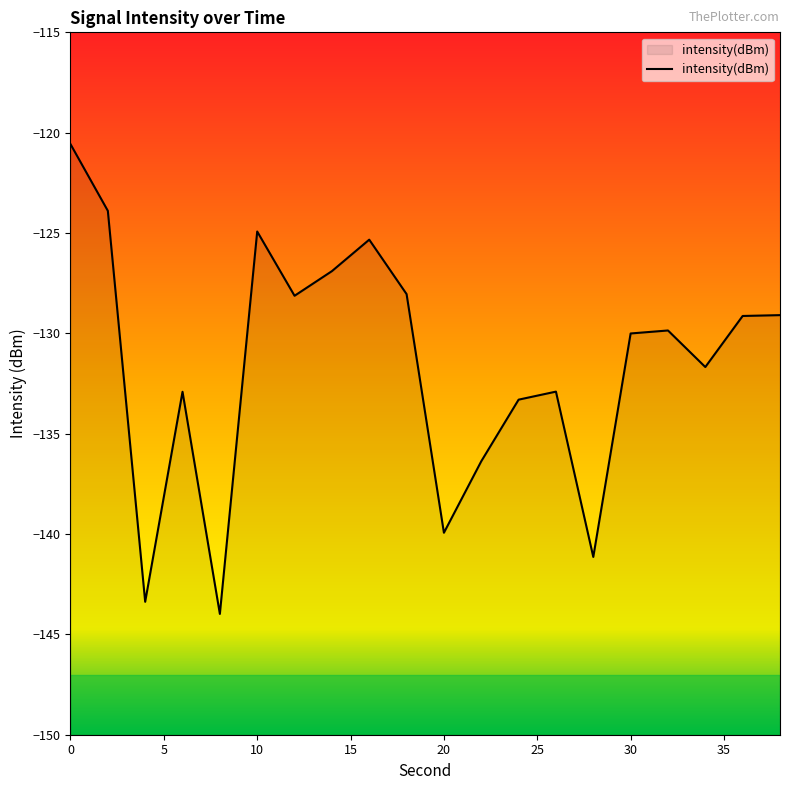

Does the chart have visible grid lines?

No